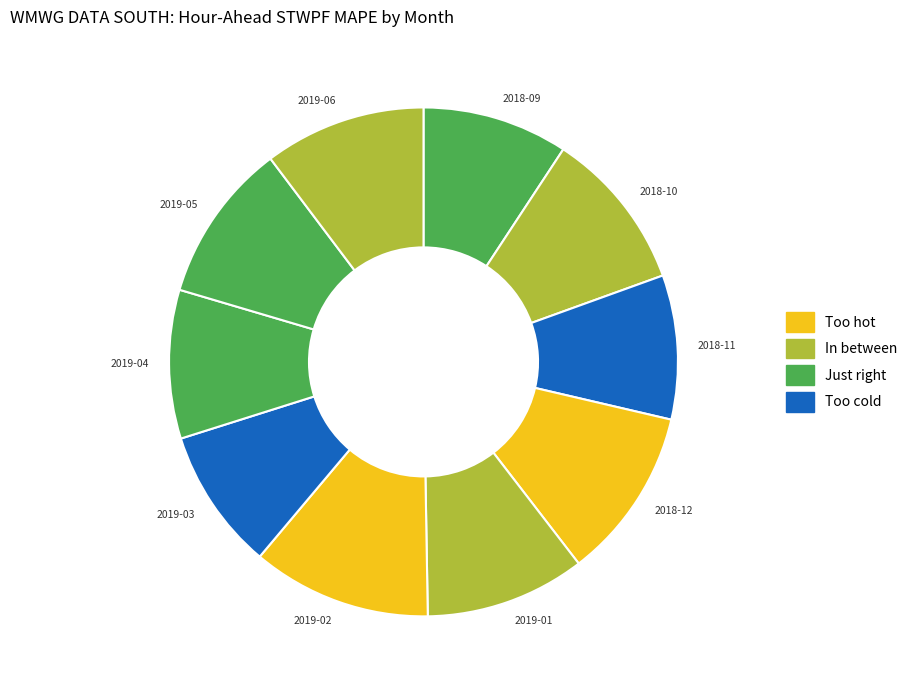

How many segments does this pie chart have?

10